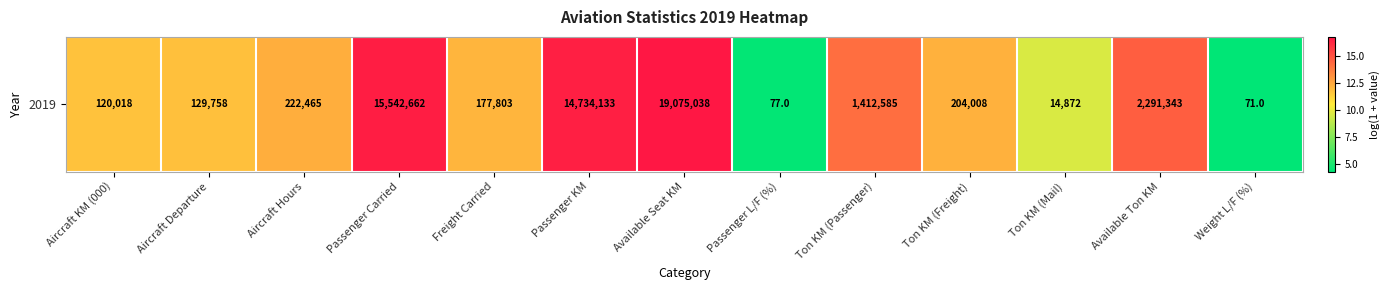

What is the minimum value shown in the chart?

4.3